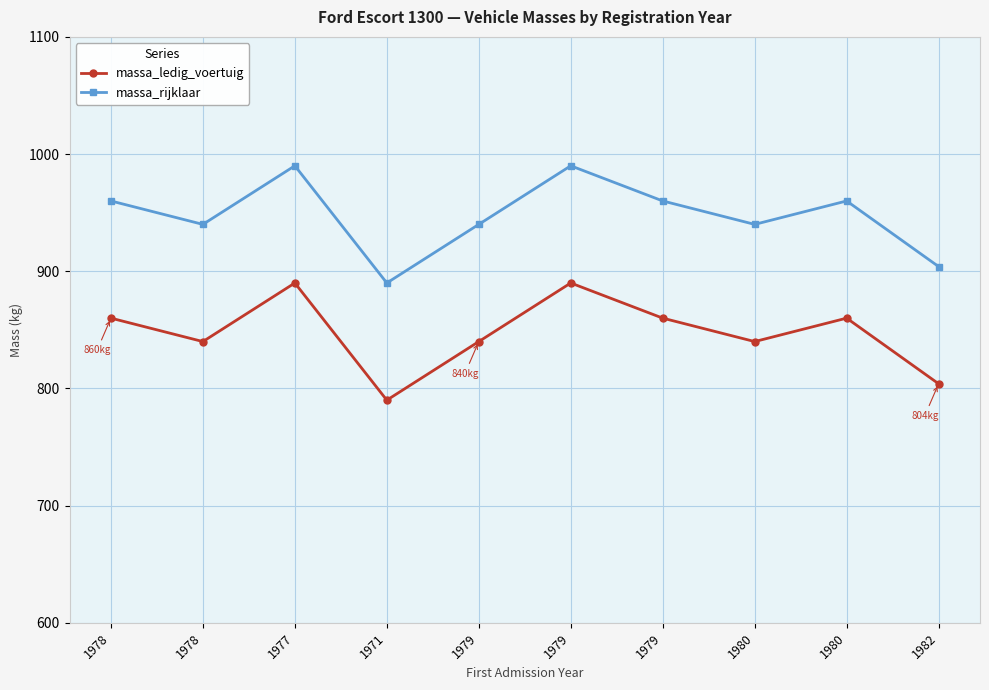

Which series changed the most between 1980 and 1982?

massa_ledig_voertuig